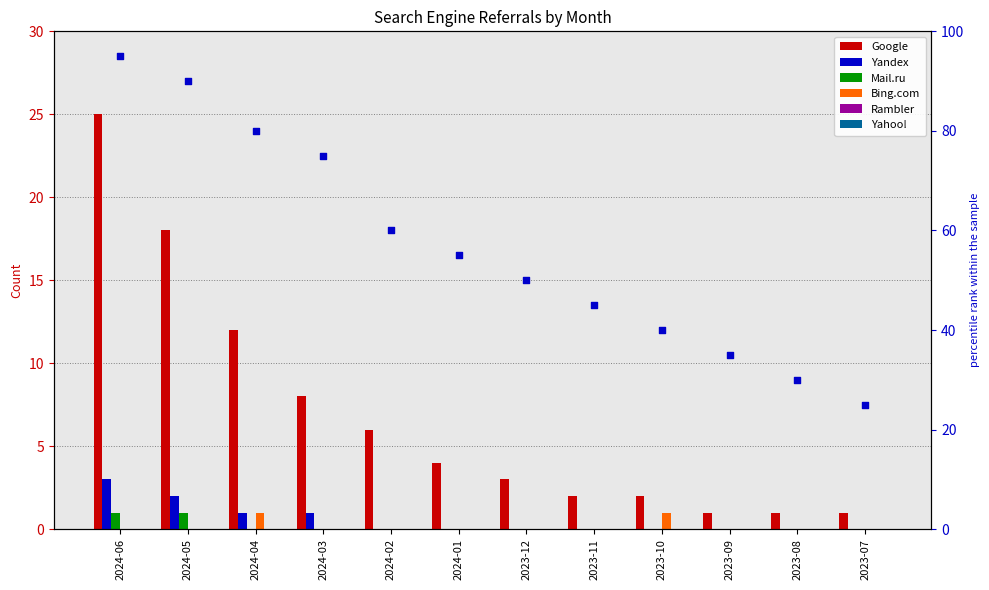

Which series has the largest Y range (max minus min)?

Google